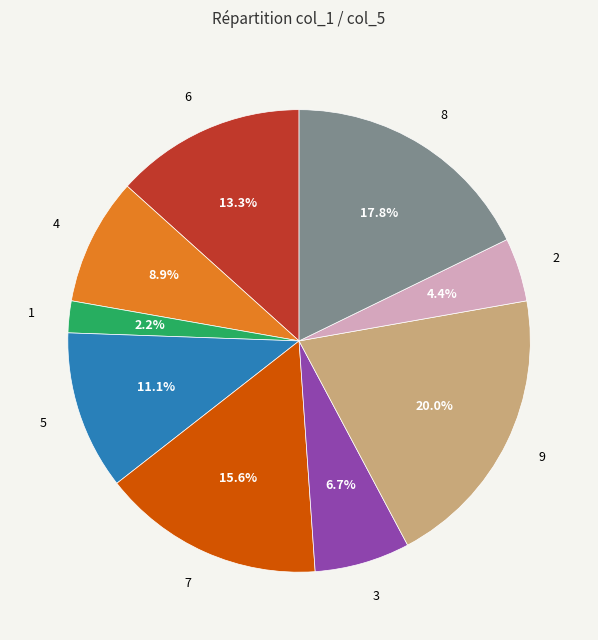

What is the largest slice in the pie chart?

9